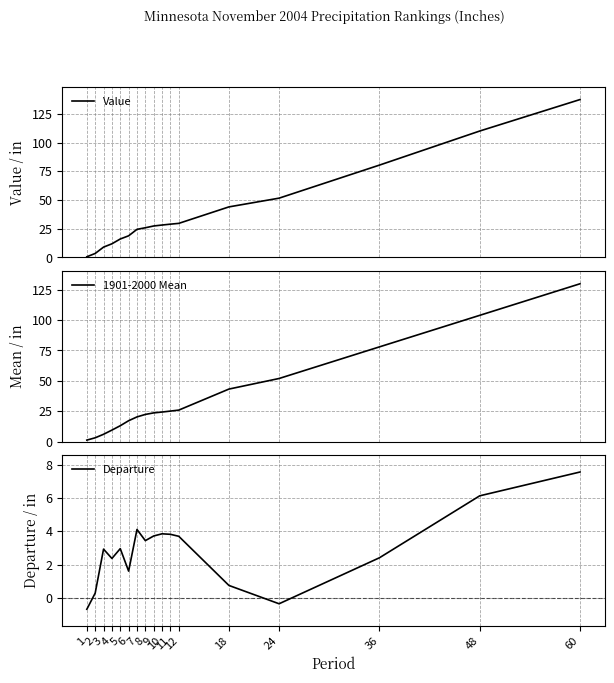

What is the difference between the maximum and minimum values in the 1901-2000 Mean series?

128.5